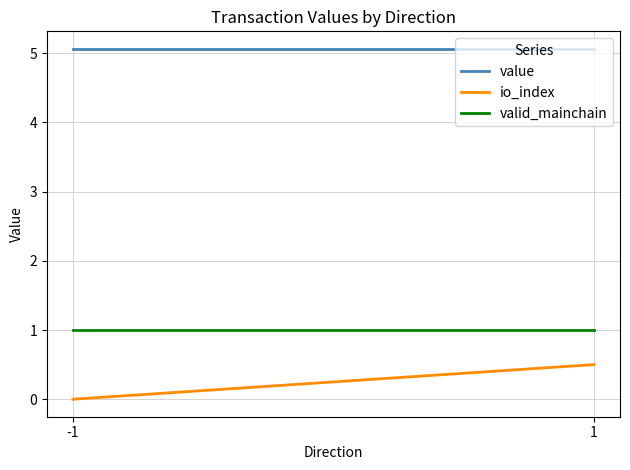

True or false: io_index has a value of 0.0 at -1.

True